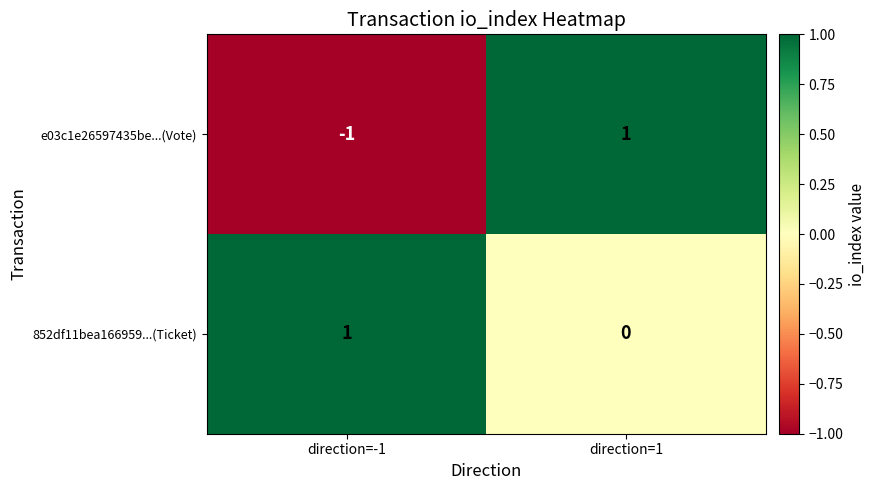

Rank the categories by e03c1e26597435be...(Vote) value from lowest to highest.

direction=-1, direction=1